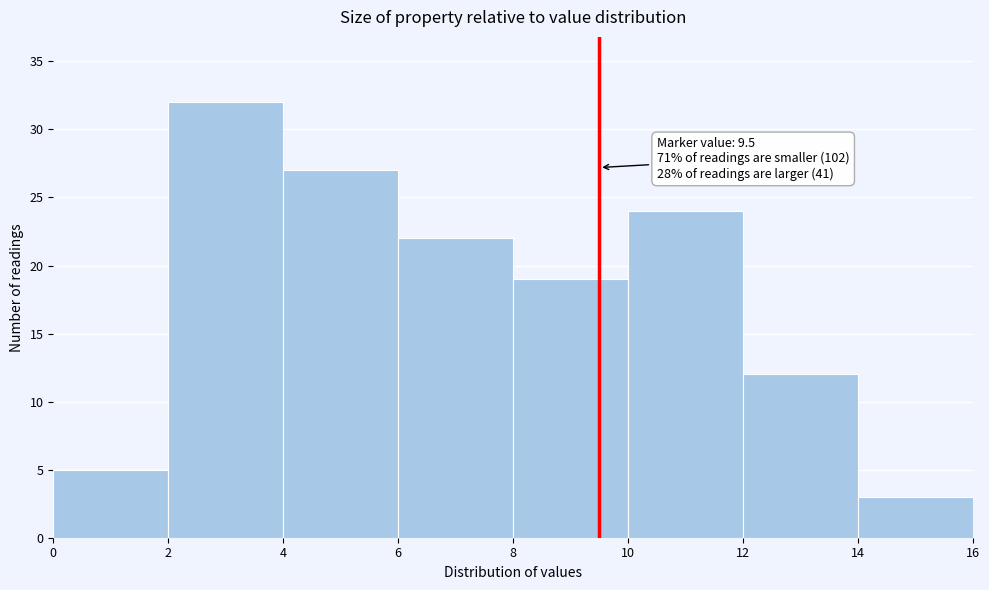

Over which range of the x-axis is the bar tallest?

2 to 4